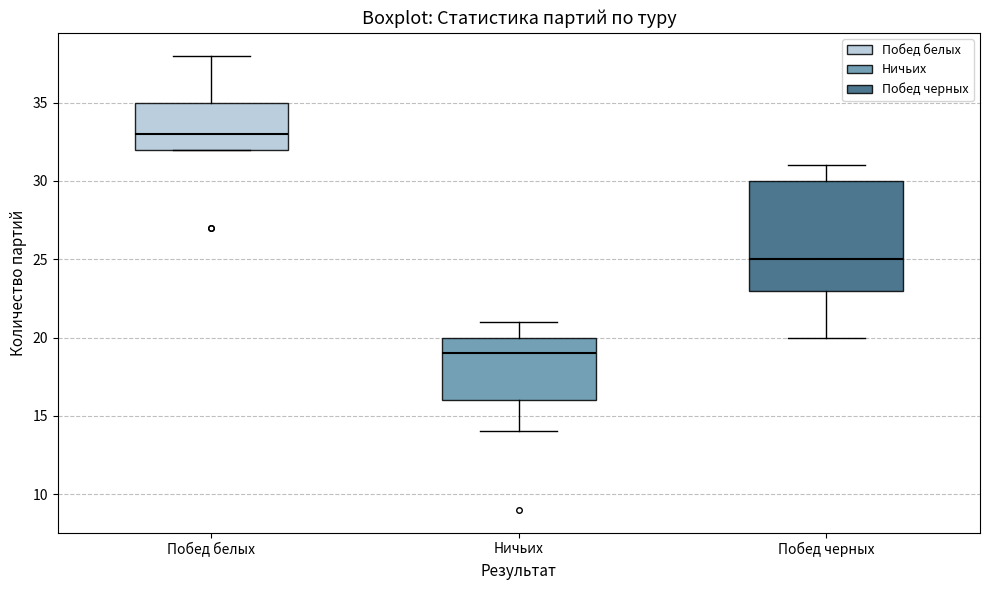

Comparing the boxes themselves (not the whiskers), which one is the tallest?

Побед черных